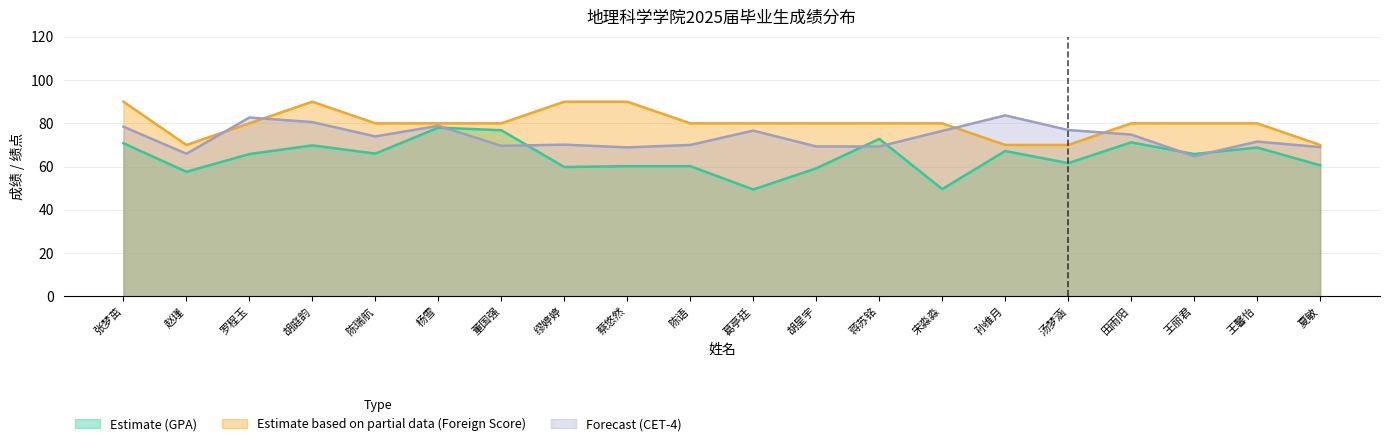

What is the spread (max minus min) of values at 陈语?

19.8